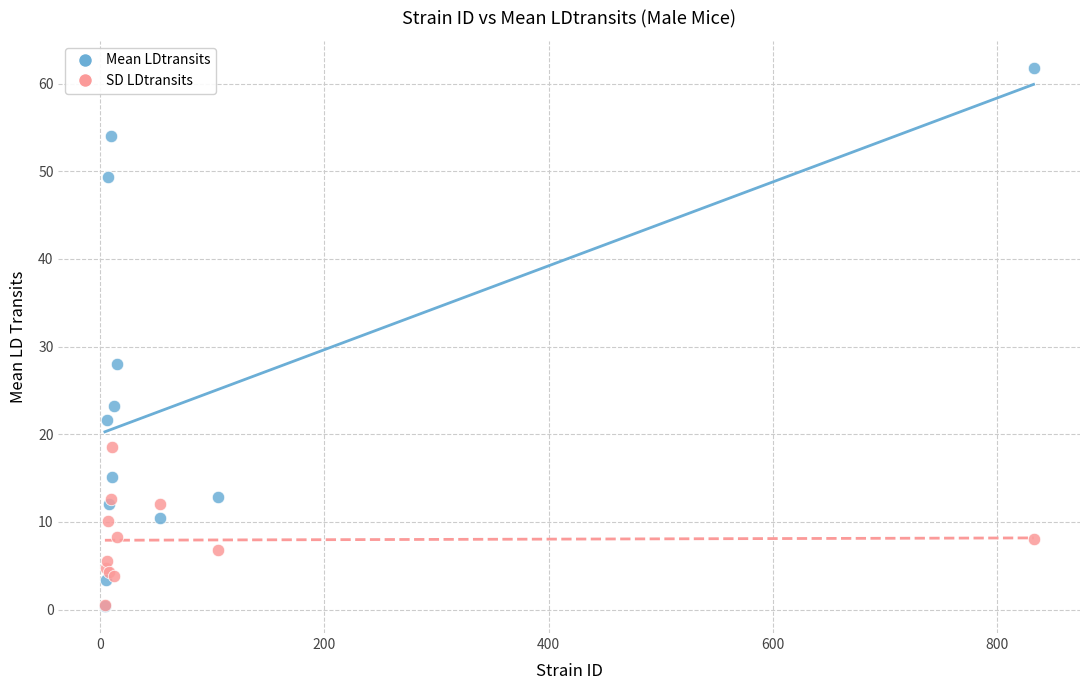

In the Mean LDtransits series, what Y value is closest to 31?

28.0